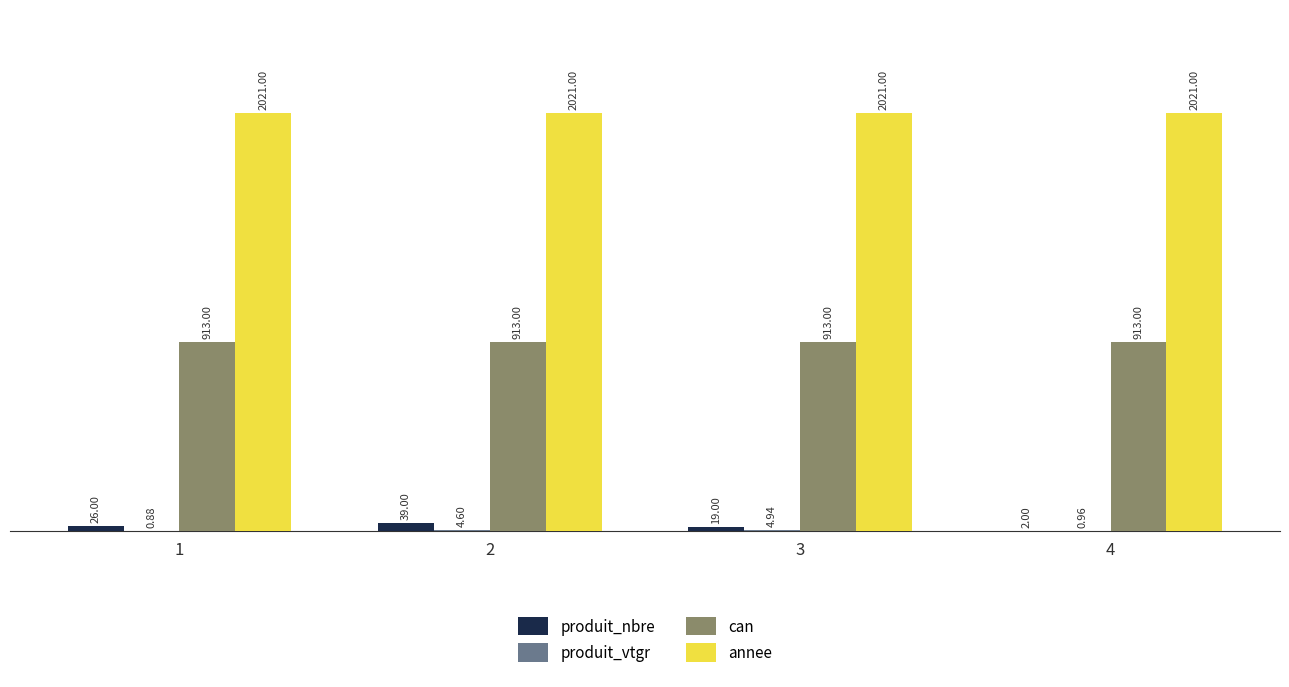

Which series has the largest total across all categories?

annee